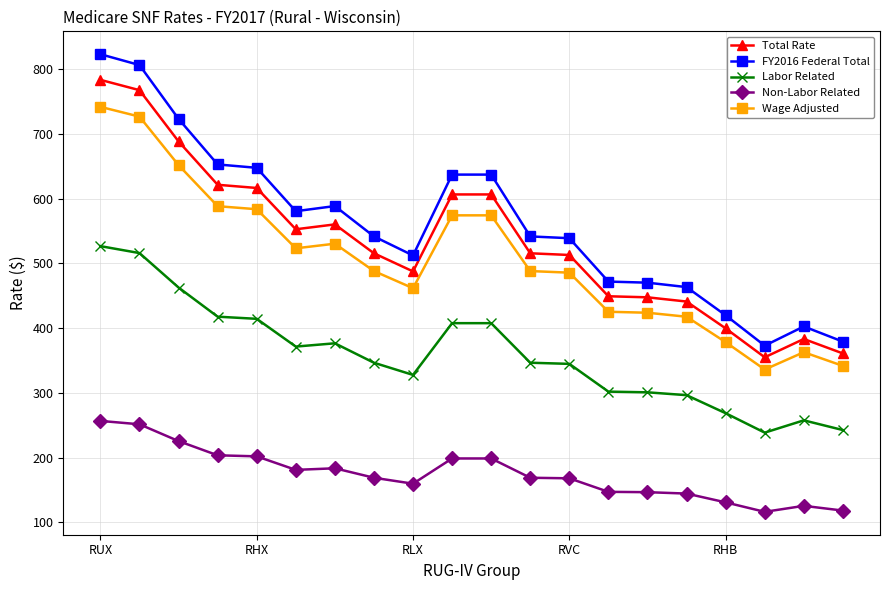

What is the value of the Labor Related point at the 20th from the left?

242.6